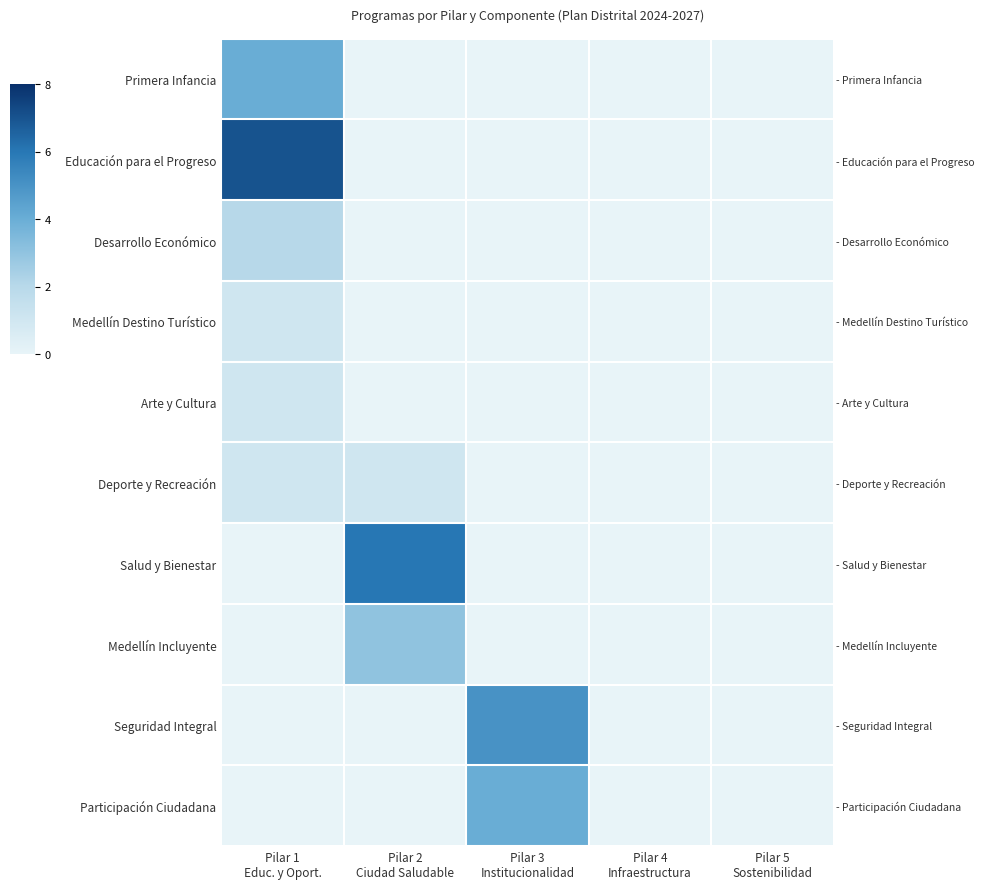

Which series changed the most between Pilar 1 Educ. y Oport. and Pilar 5 Sostenibilidad?

Educación para el Progreso